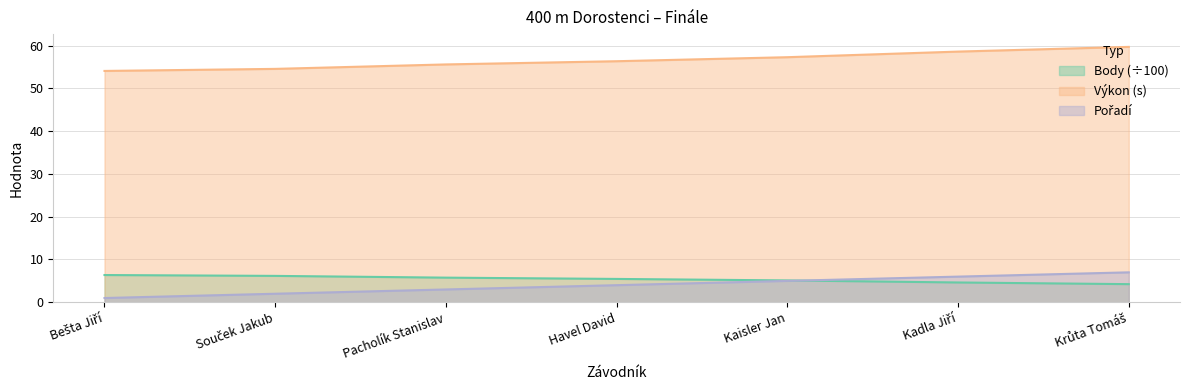

Reading left to right, extract all data points from this chart.

Pořadí: Bešta Jiří=1.0	Souček Jakub=2.0	Pacholík Stanislav=3.0	Havel David=4.0	Kaisler Jan=5.0	Kadla Jiří=6.0	Krůta Tomáš=7.0
Výkon: Bešta Jiří=54.1	Souček Jakub=54.5	Pacholík Stanislav=55.6	Havel David=56.3	Kaisler Jan=57.3	Kadla Jiří=58.6	Krůta Tomáš=59.7
Body: Bešta Jiří=6.4	Souček Jakub=6.2	Pacholík Stanislav=5.8	Havel David=5.5	Kaisler Jan=5.1	Kadla Jiří=4.6	Krůta Tomáš=4.2